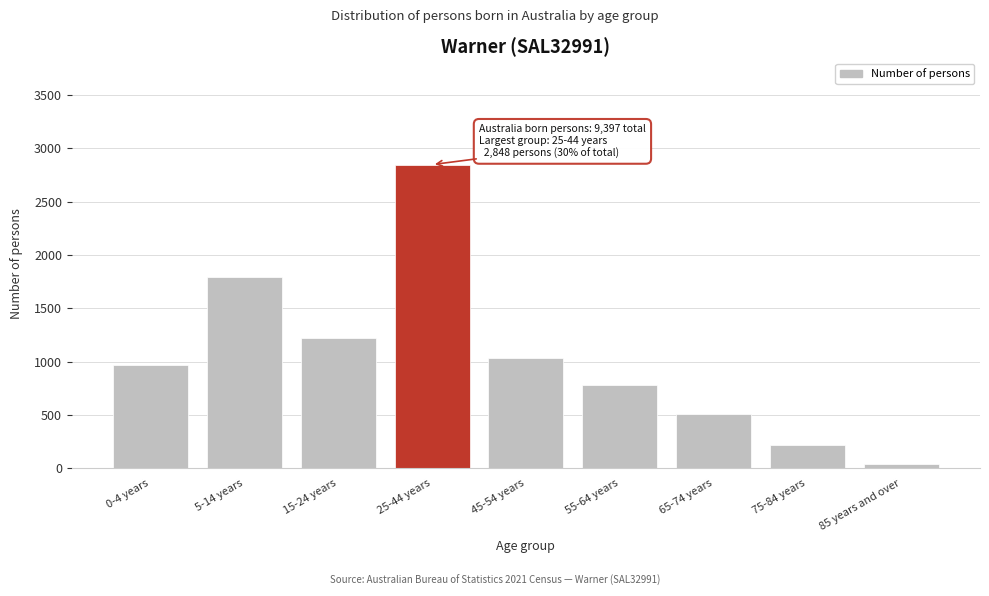

Reading left to right, extract all data points from this chart.

0-4 years=969	5-14 years=1793	15-24 years=1221	25-44 years=2848	45-54 years=1033	55-64 years=781	65-74 years=504	75-84 years=219	85 years and over=35